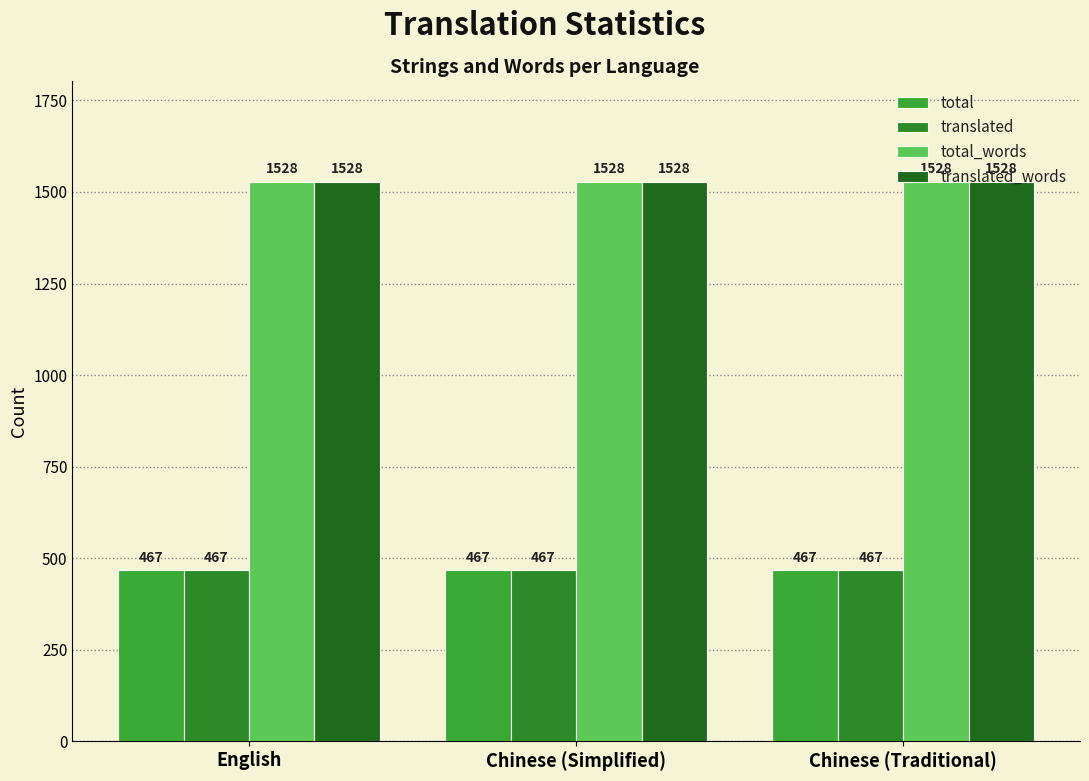

Are the bars horizontal?

No